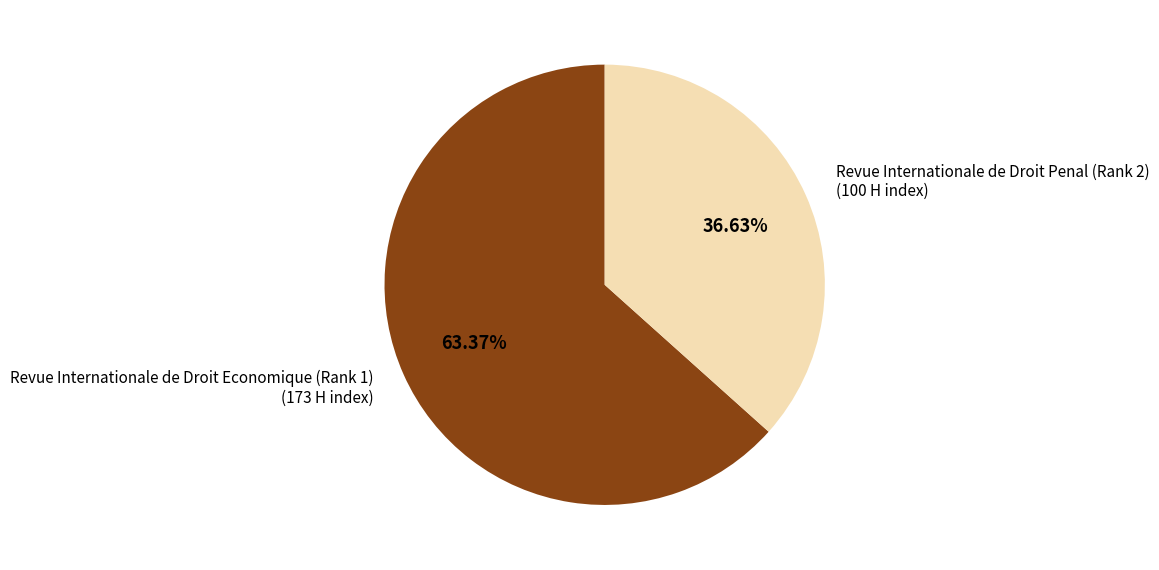

Which category accounts for the majority?

Revue Internationale de Droit Economique (Rank 1)